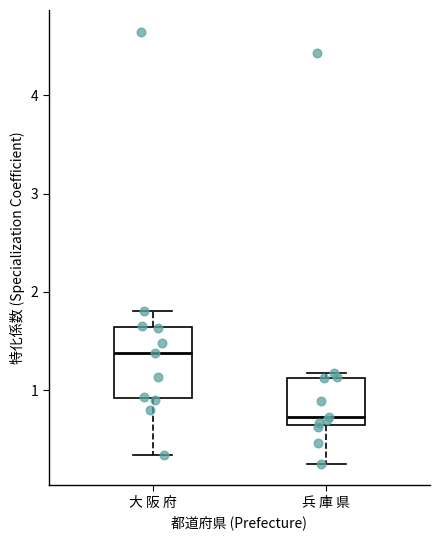

Comparing the boxes themselves (not the whiskers), which one is the tallest?

大 阪 府